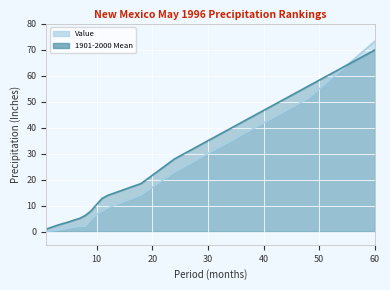

Which series ends up on top after the final intersection of 1901-2000 Mean and Value?

Value